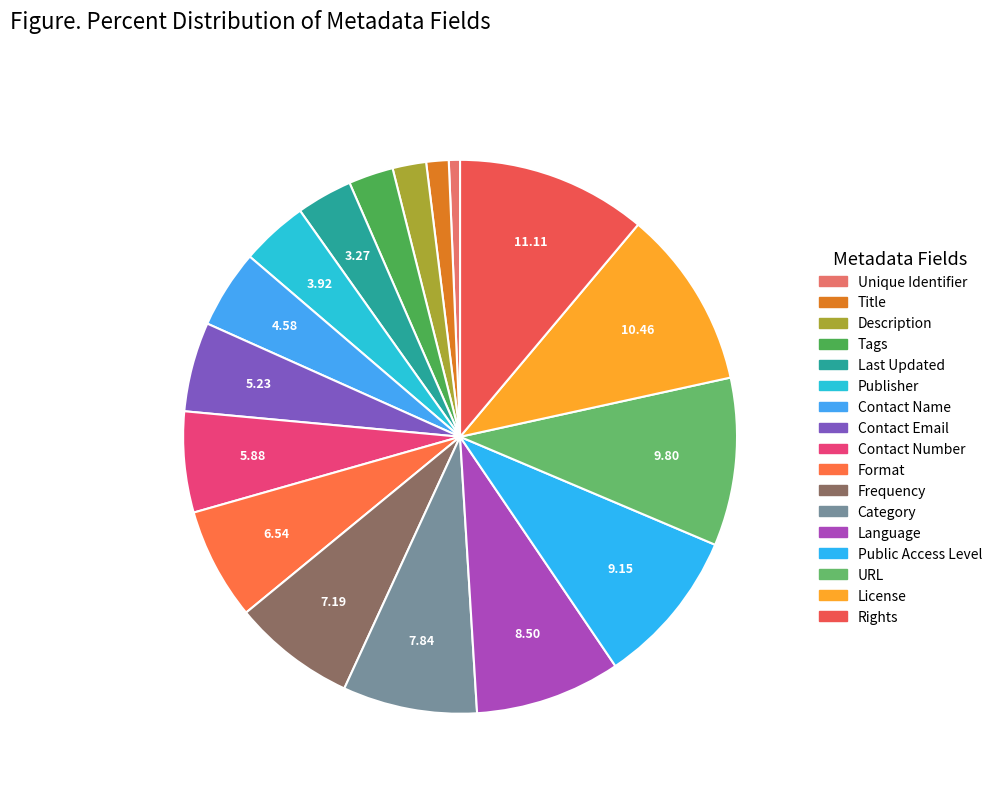

Count the number of slices in the pie.

17